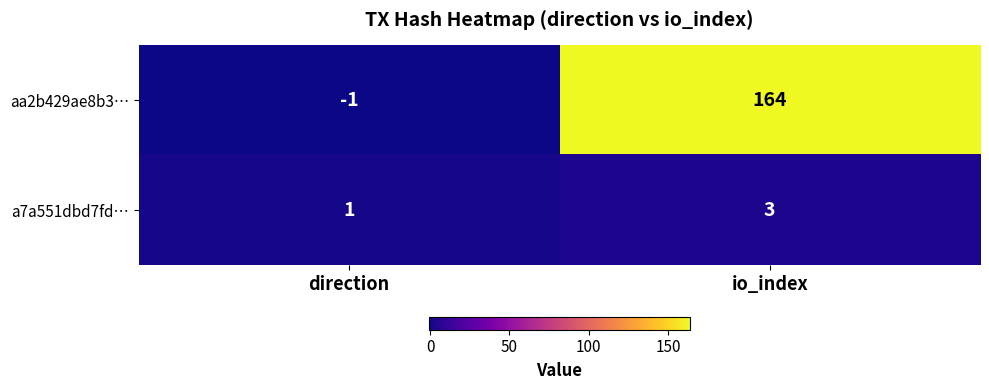

At which label is a7a551dbd7fd… closest to 2?

direction